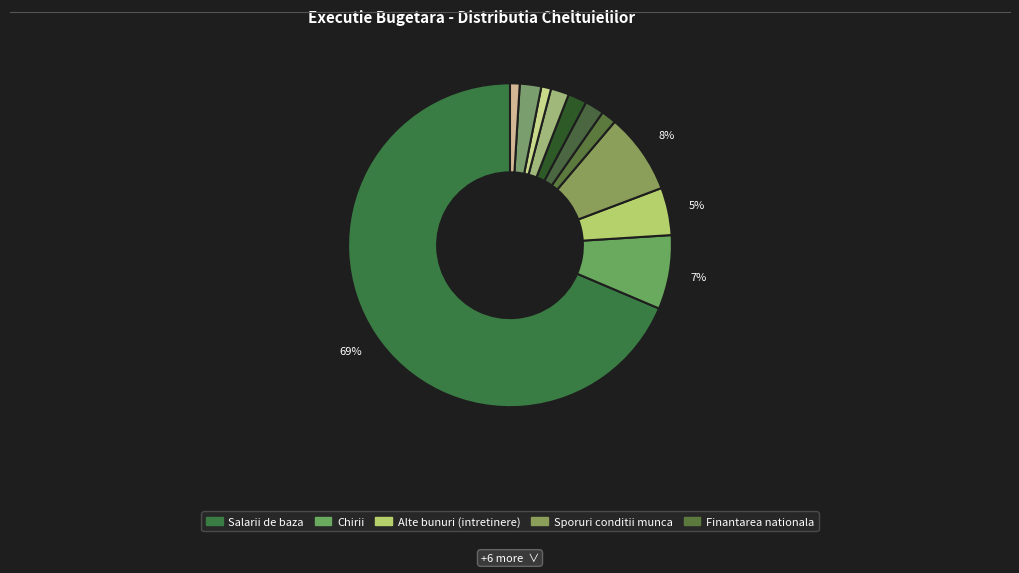

How many segments does this pie chart have?

11